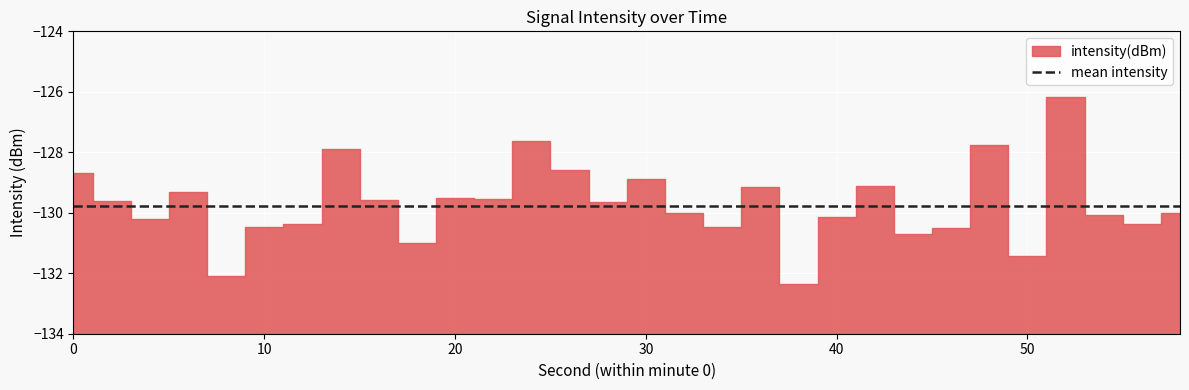

Count the number of categories in the chart.

30